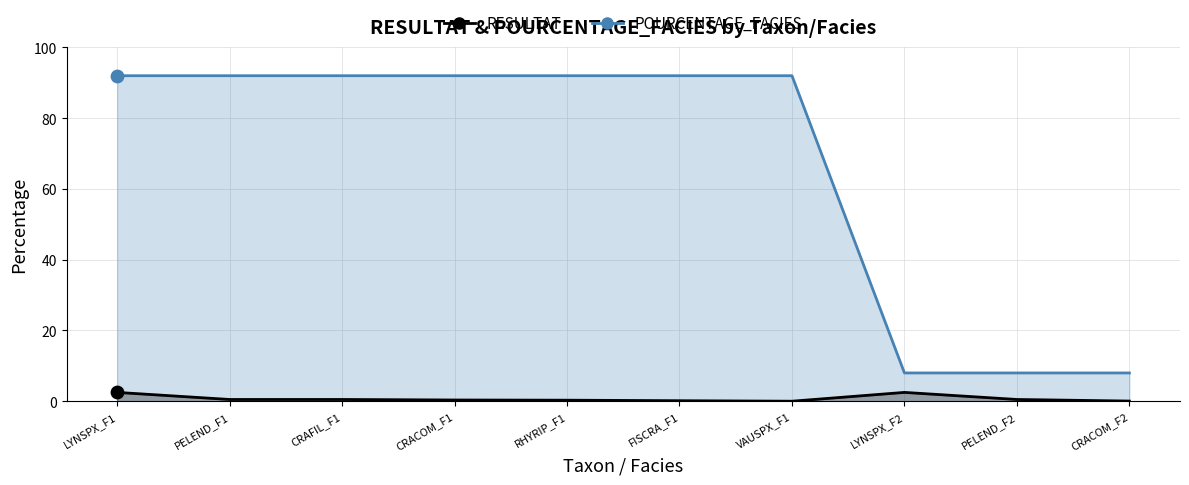

What are all the series names shown in the legend?

RESULTAT, POURCENTAGE_FACIES